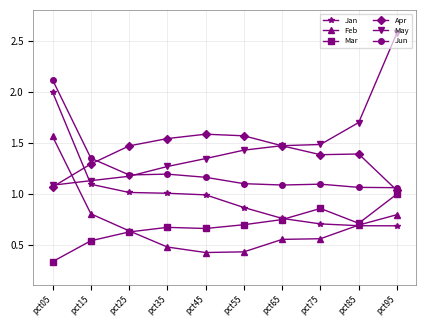

Is the value of Apr at pct65 greater than the value of Mar at pct25?

Yes